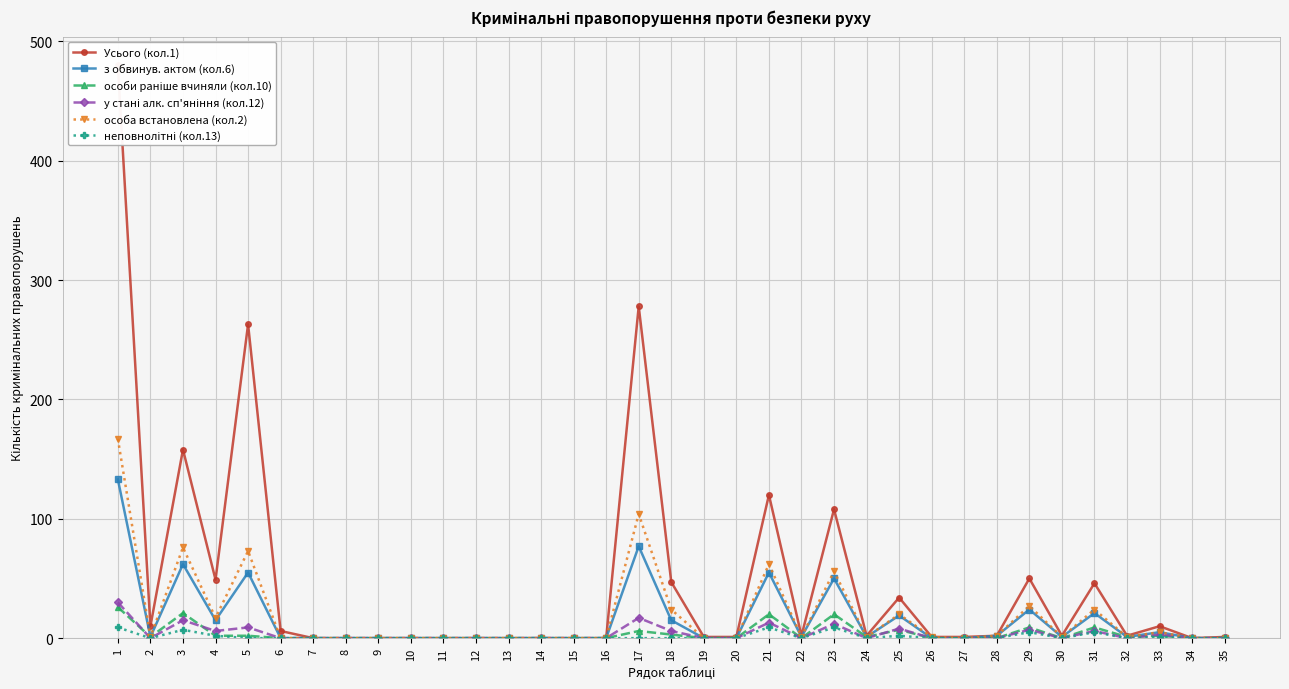

True or false: з обвинув. актом (кол.6) has a value of 1 at 2.

True